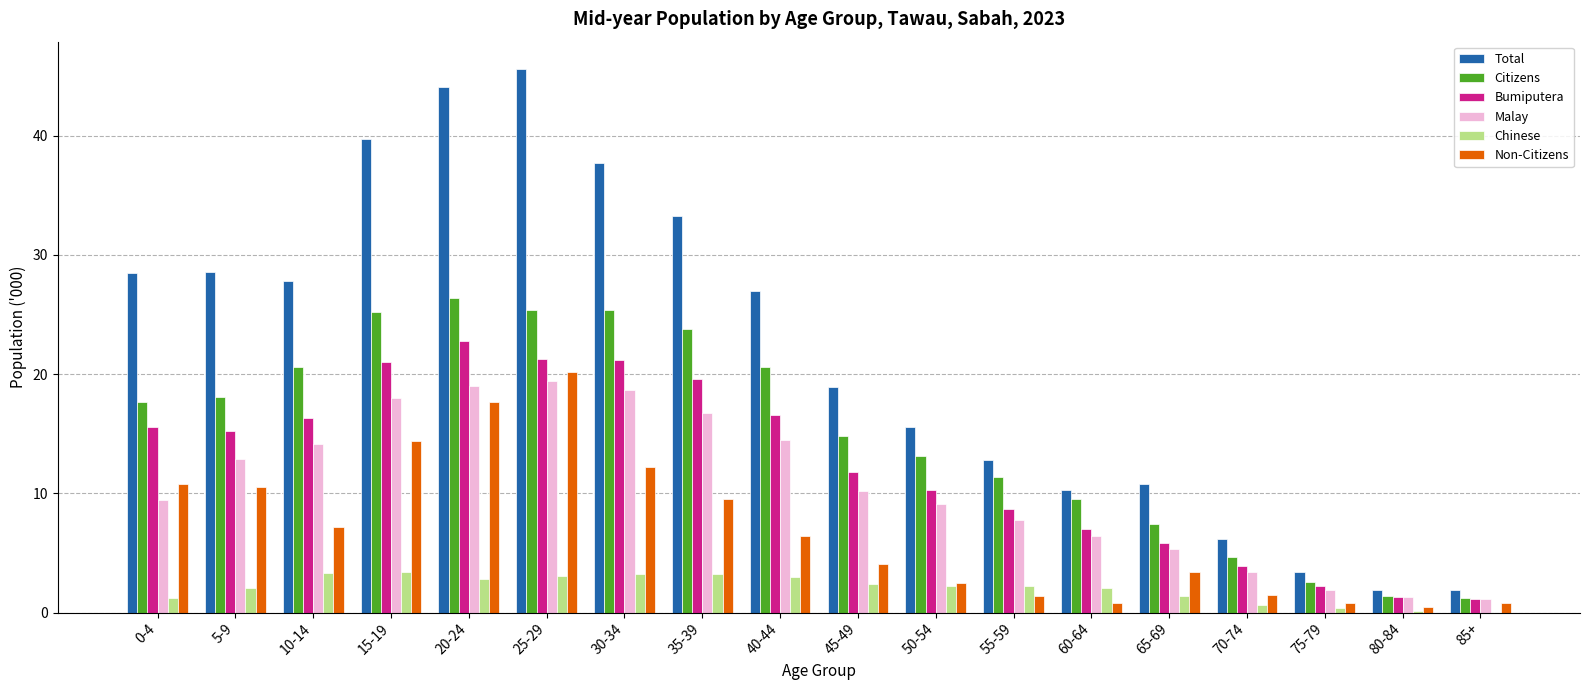

Which series changed the most between 10-14 and 50-54?

Total